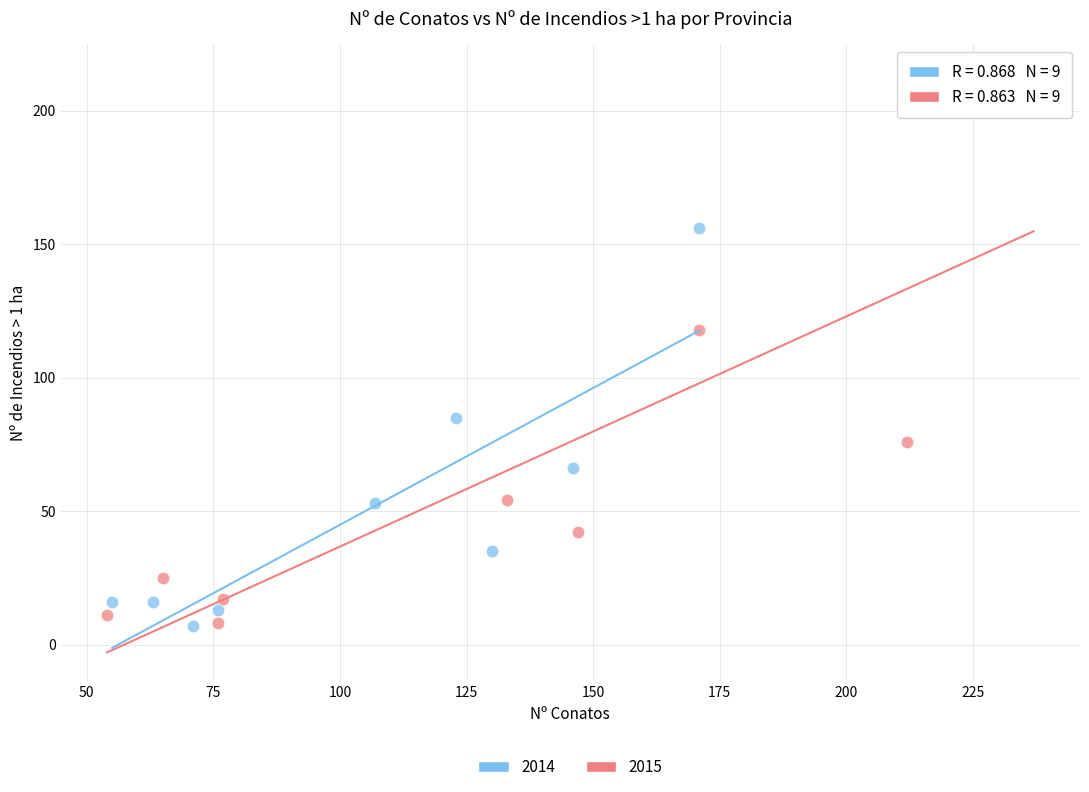

Which series contains the highest Y value?

2015